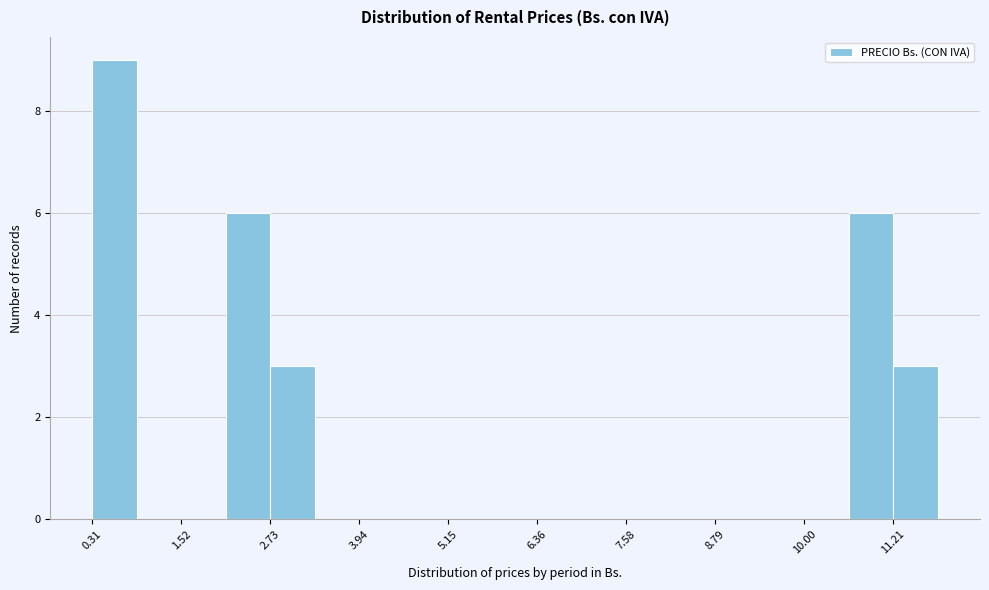

Around what value on the x-axis is the tallest bar? Give the approximate position of its centre, as read against the axis.

0.6